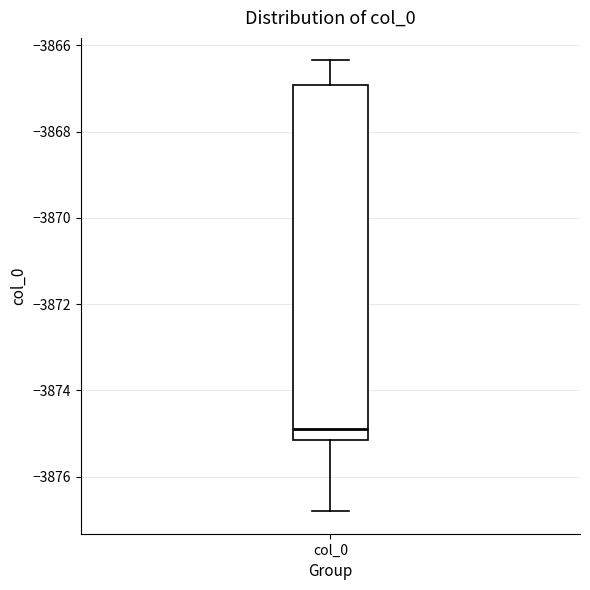

Where does the upper whisker of the box for col_0 end on the y-axis? The values are not printed on the chart, so give them approximately, as read against the axis.

-3866.4